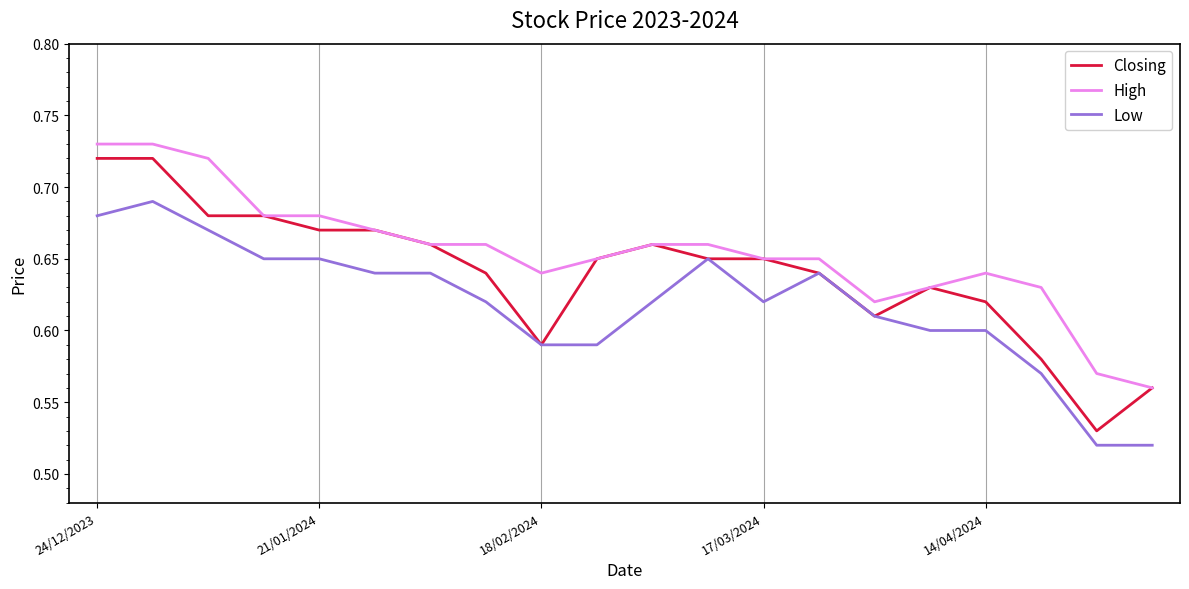

Which series has the largest range (max minus min)?

Closing